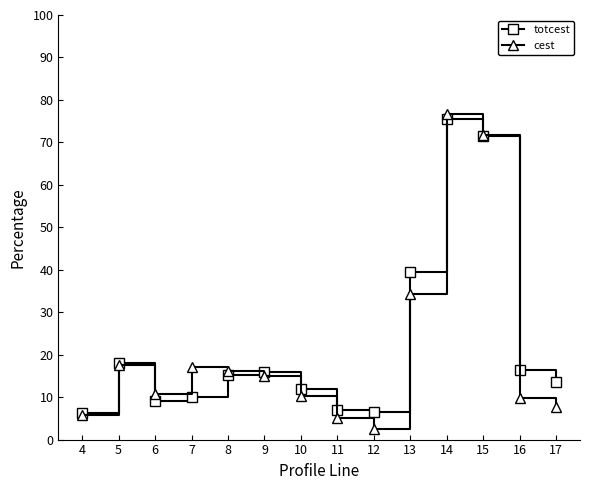

Is it true that cest equals 102.3 at 15?

False